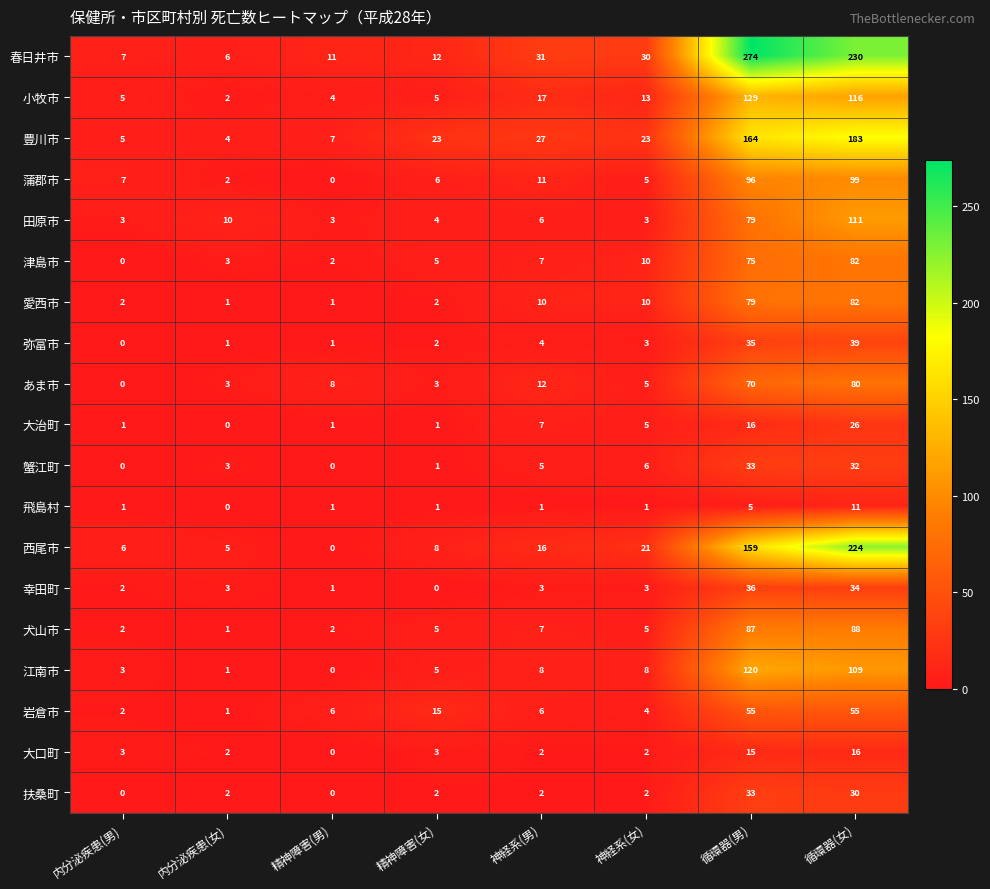

What is the difference between the maximum and minimum values in the 犬山市 series?

87